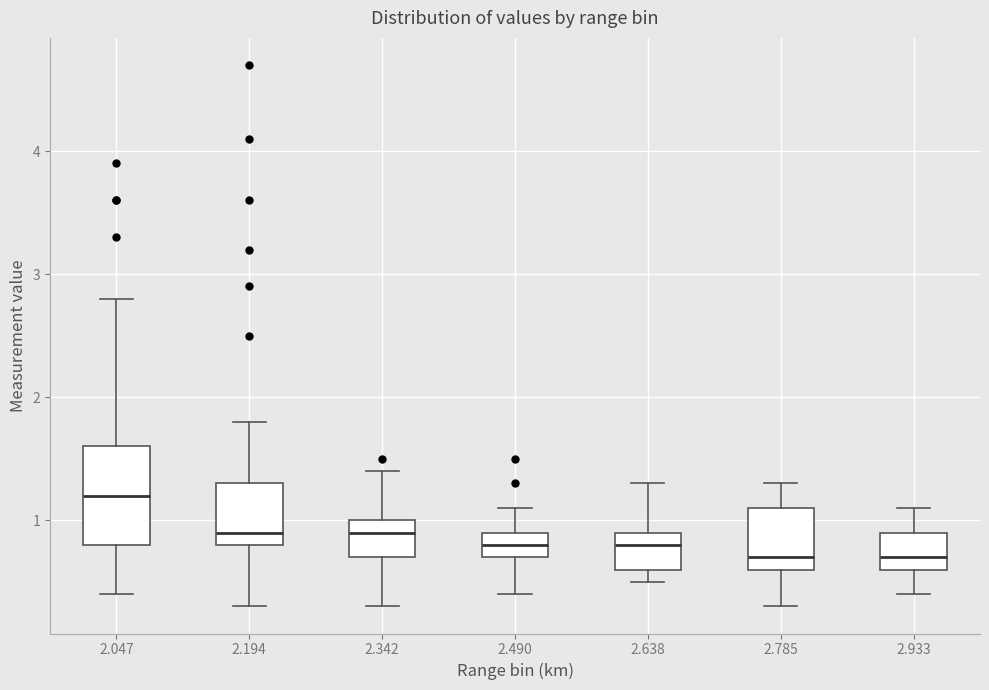

Where does the upper whisker of the box at x = 2.047 end on the y-axis? The values are not printed on the chart, so give them approximately, as read against the axis.

2.8